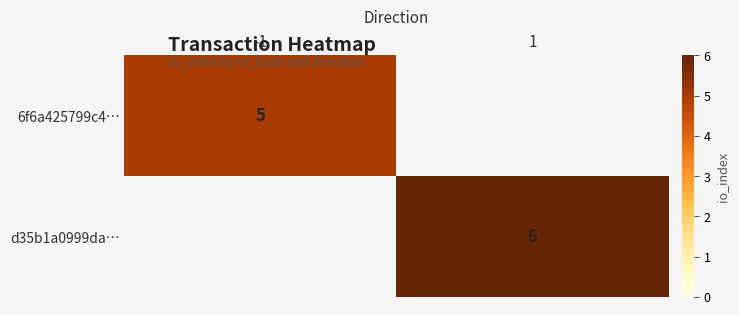

The value of d35b1a0999da… at 1 is 2. True or false?

False